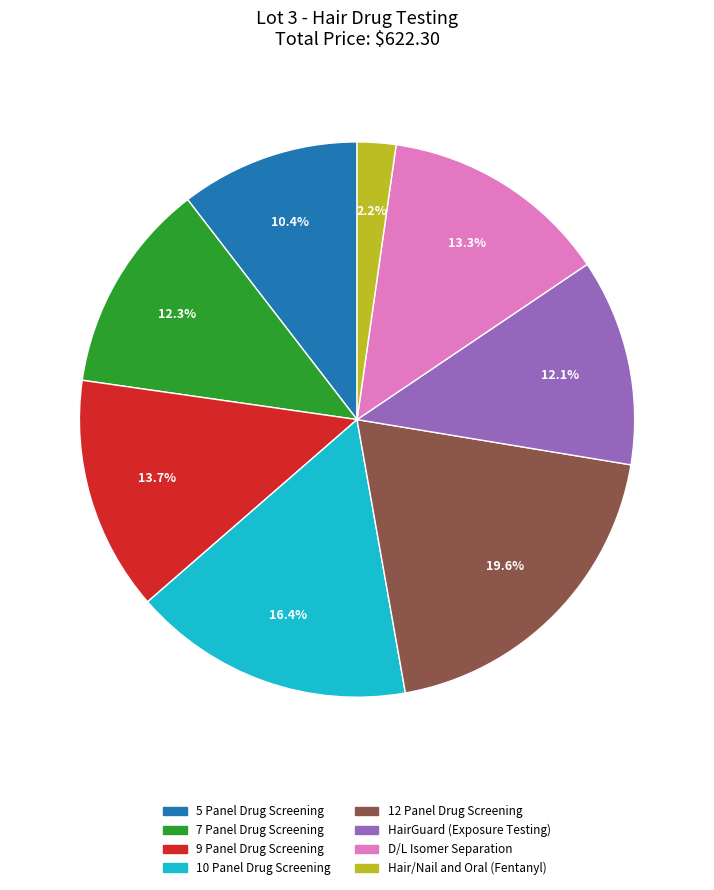

What is the total percentage of 12 Panel Drug Screening and 7 Panel Drug Screening?

31.9%